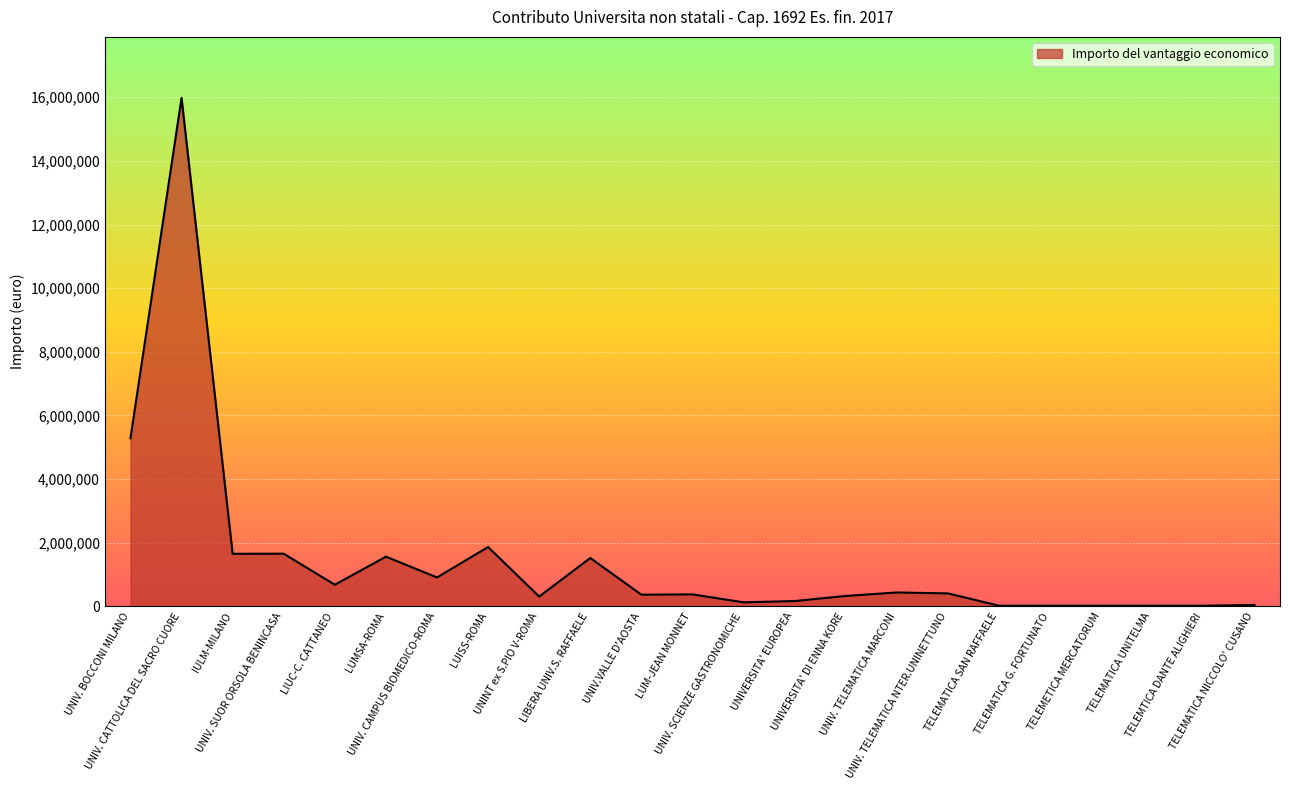

Which label corresponds to the largest value in the chart?

UNIV. CATTOLICA DEL SACRO CUORE